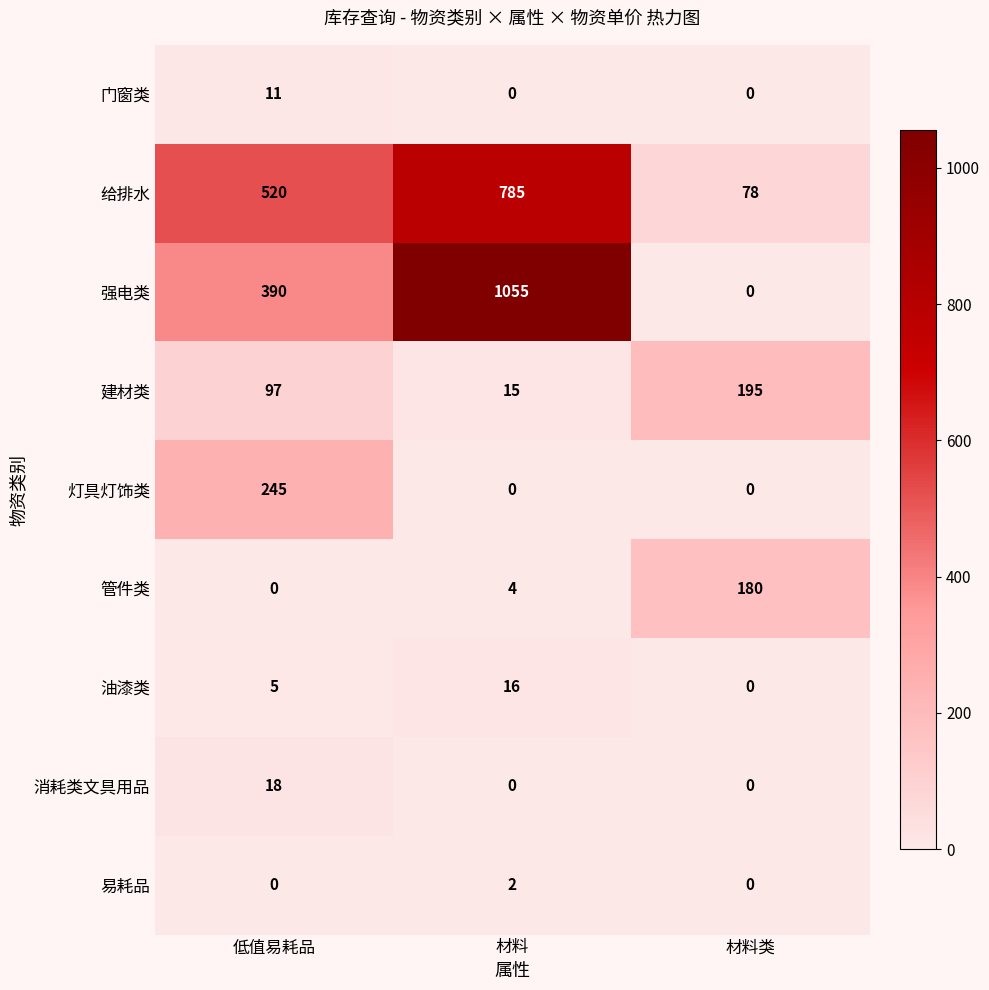

Which series has the widest spread of values?

强电类